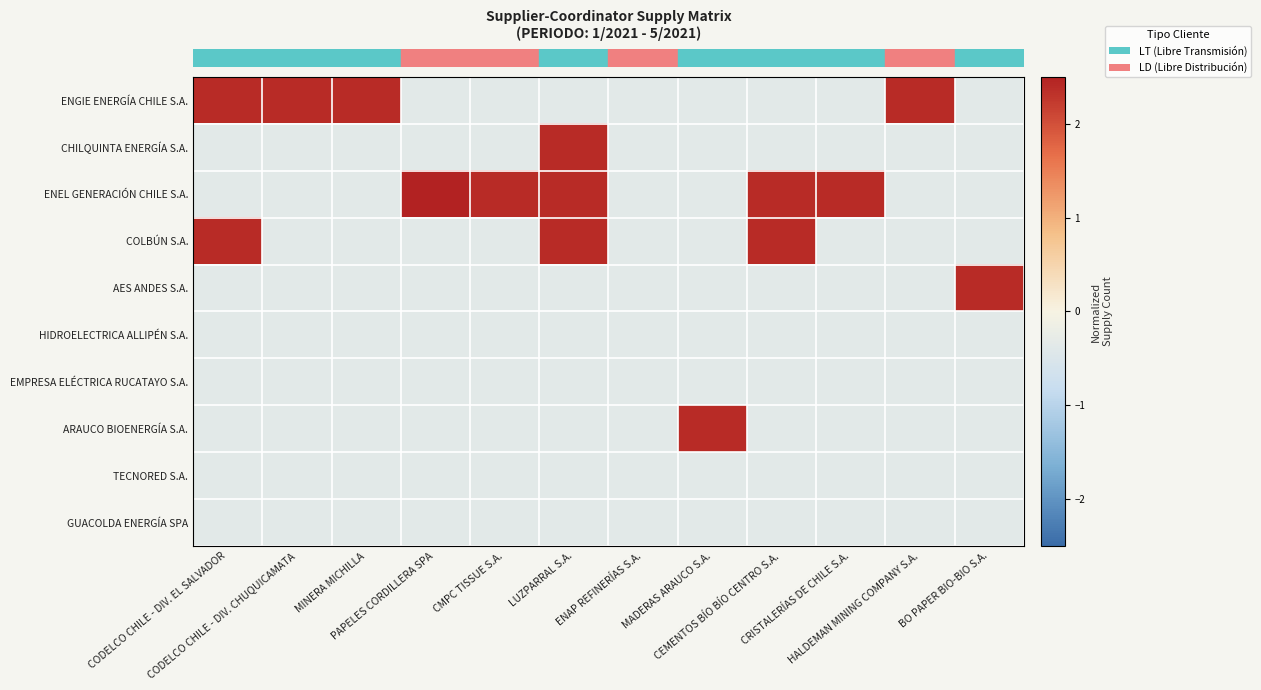

What is the difference between the highest and lowest values at BO PAPER BIO-BIO S.A.?

2.8